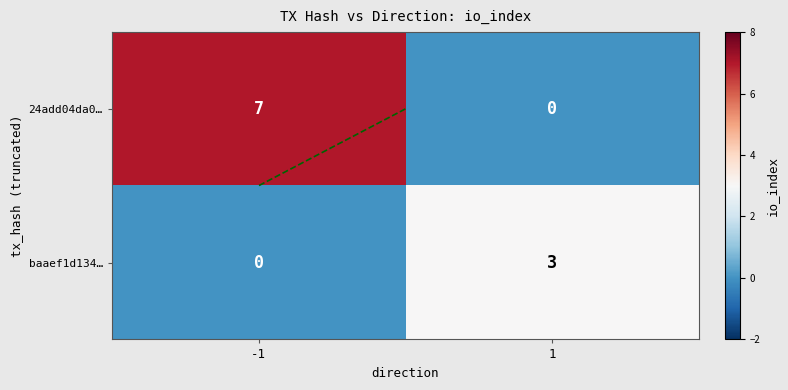

What is the sum of the 24add04da0… values at -1 and 1?

7